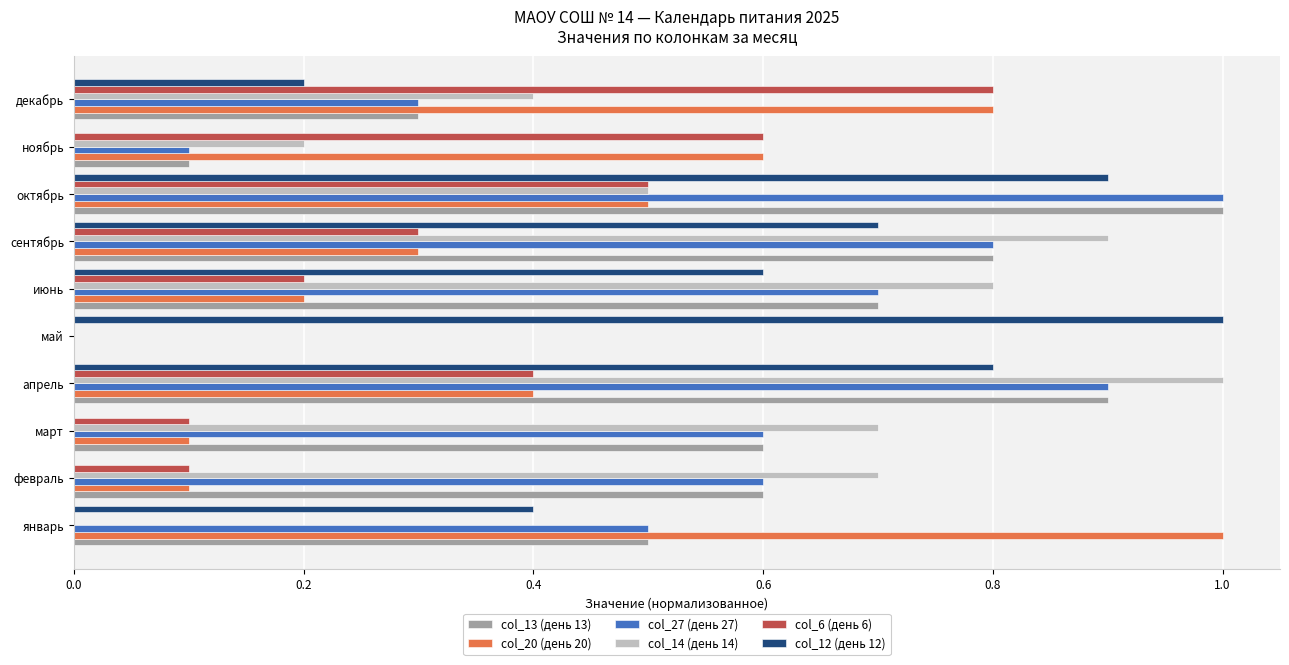

Count the number of categories in the chart.

10